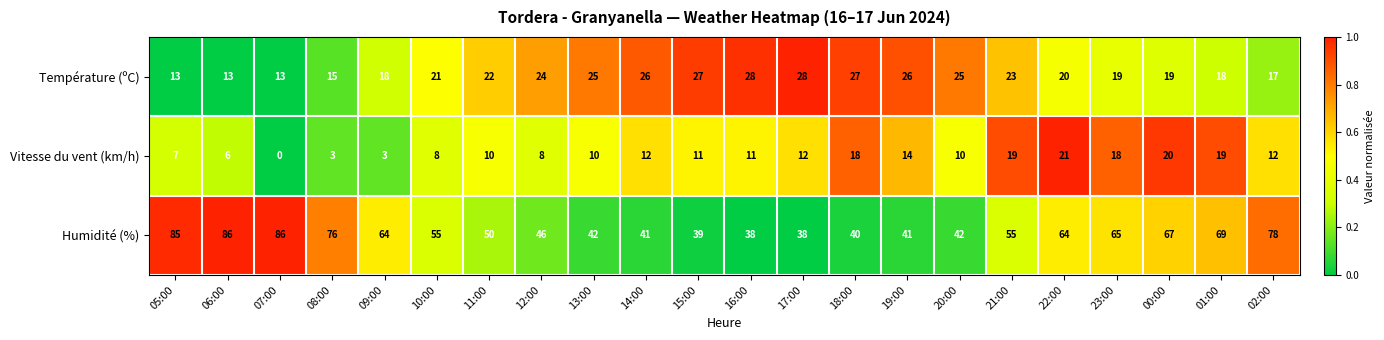

What value does the Température (ºC) series have at 07:00?

13